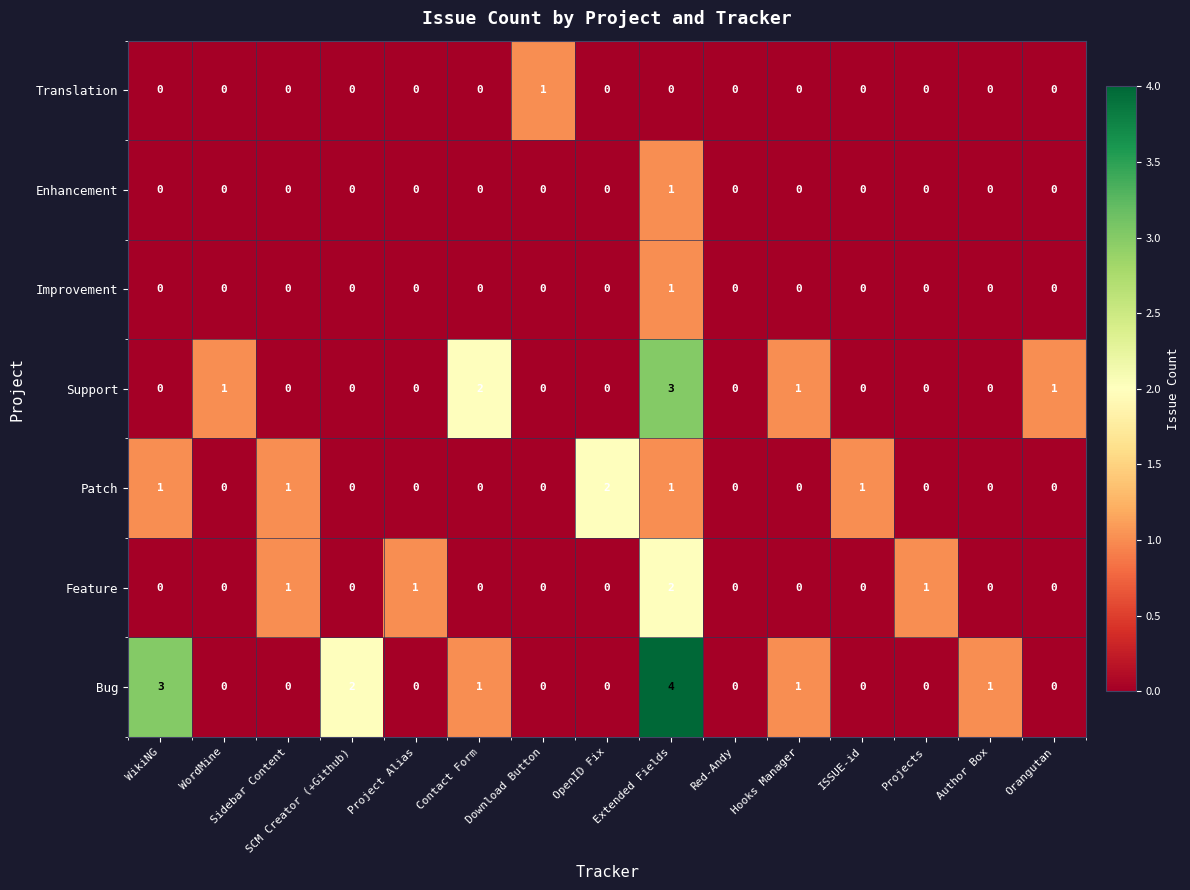

The Bug series shows 0 at Project Alias. True or false?

True